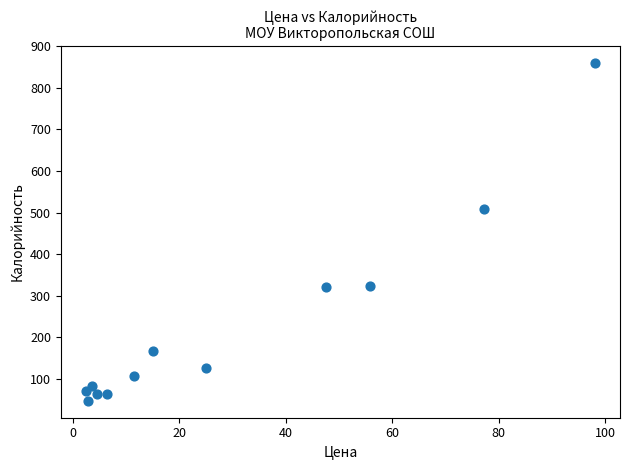

What Y value in the scatter plot is closest to 453?

508.1